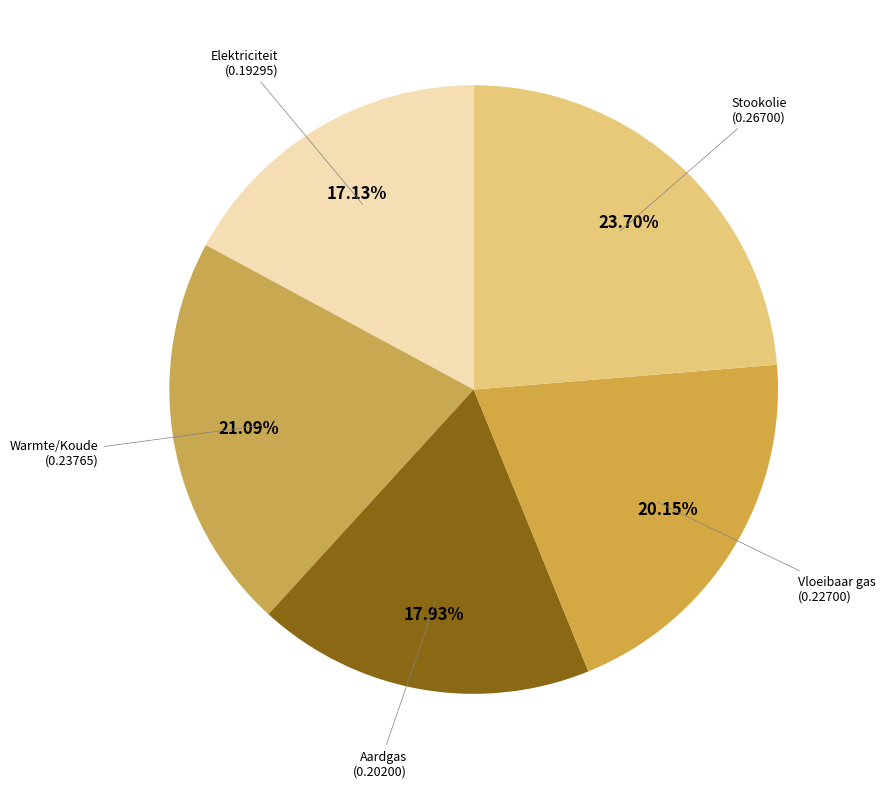

Which slice is the largest?

Stookolie